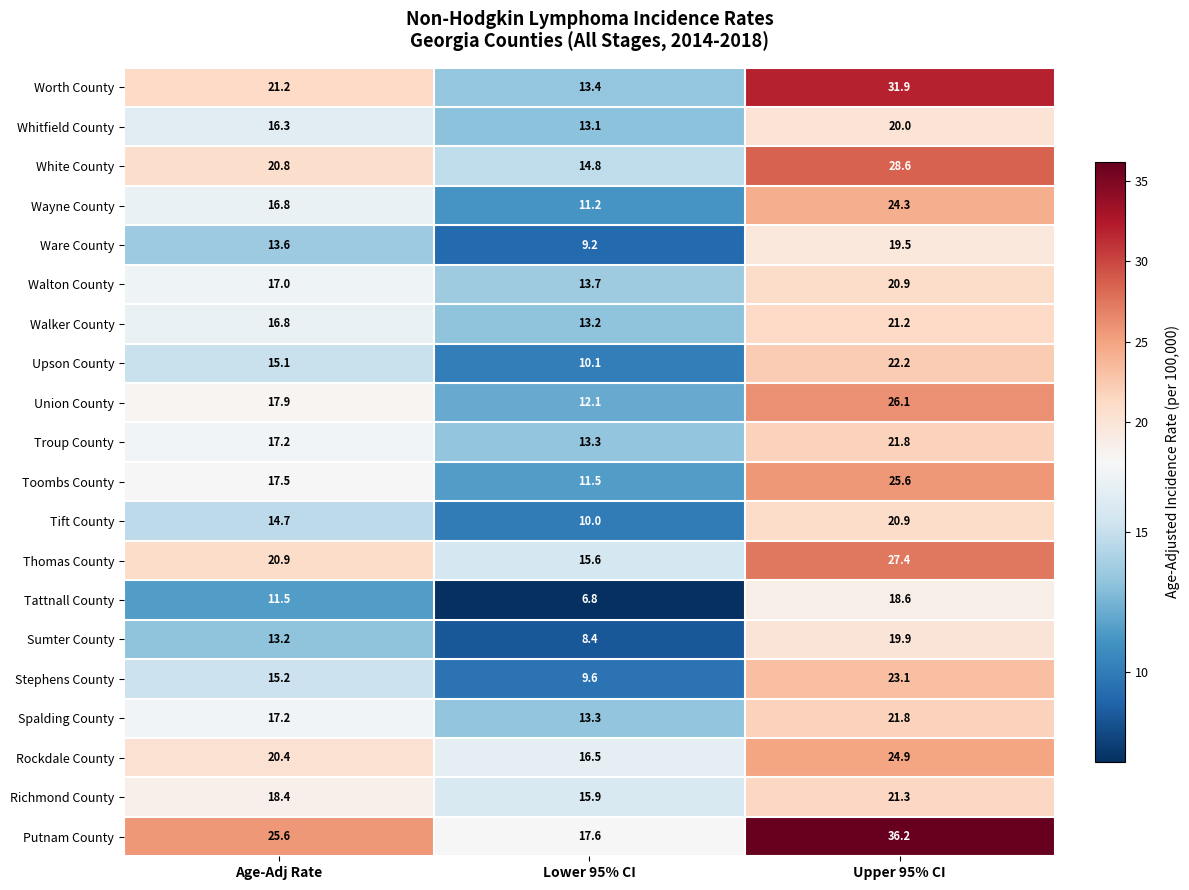

At which label is Sumter County closest to 14?

Age-Adj Rate